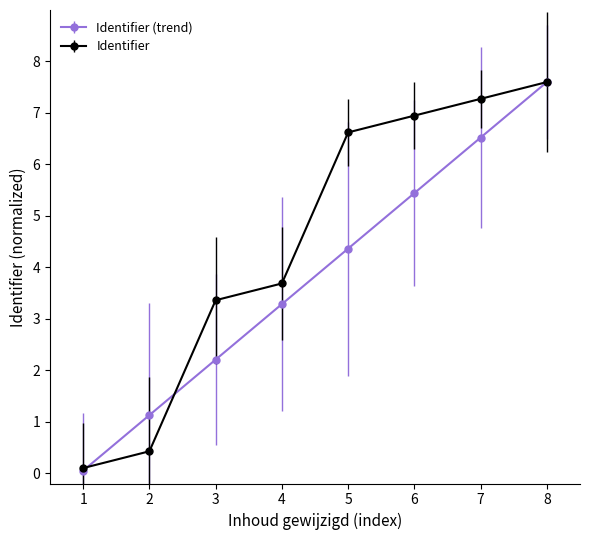

True or false: Identifier has more than 2 points higher than both neighbors.

False